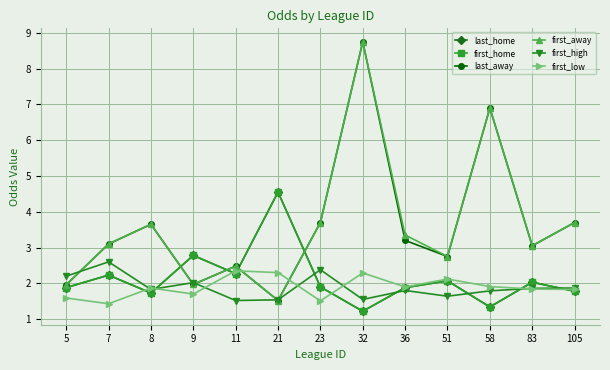

What is the approximate value of last_home at 32?

1.2